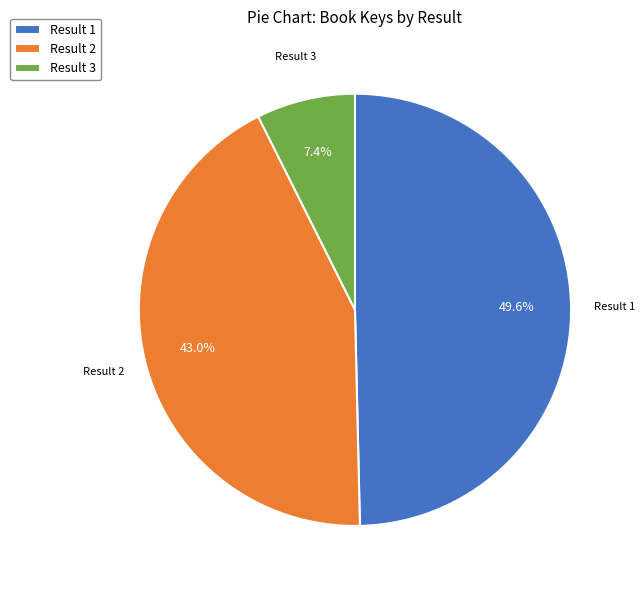

Which category has the smallest portion of the pie?

Result 3